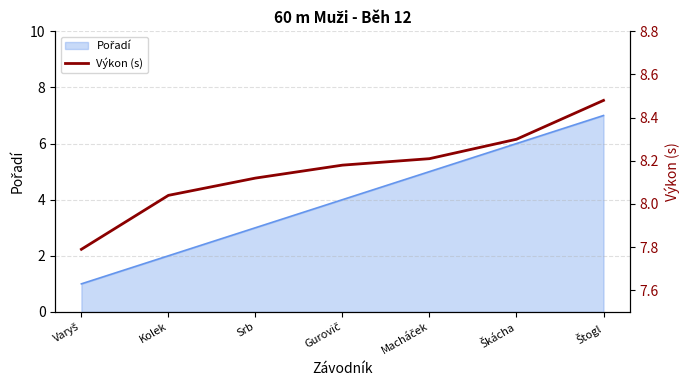

Count the number of categories in the chart.

7